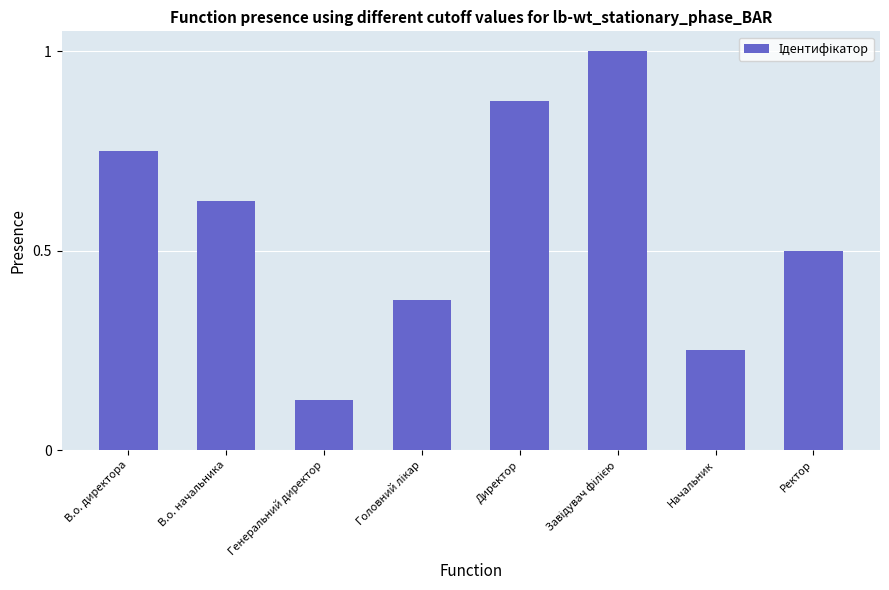

What position from the right is Начальник?

2